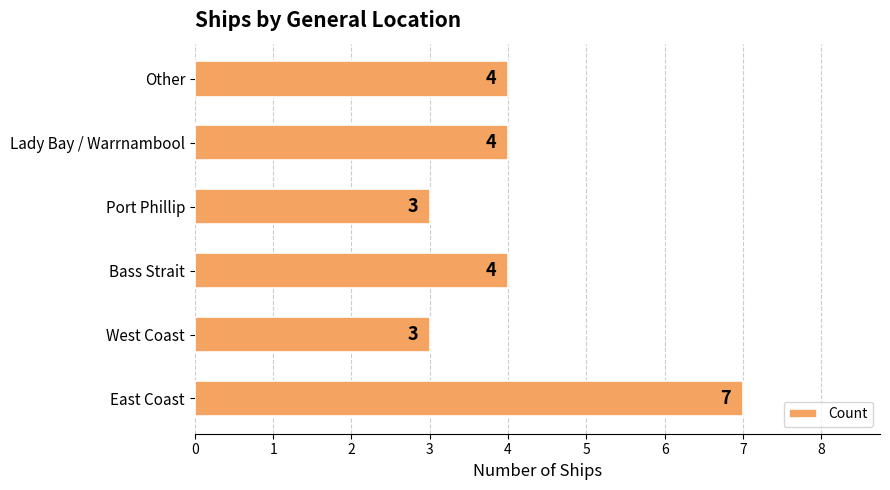

True or false: the data shows 2 at West Coast.

False